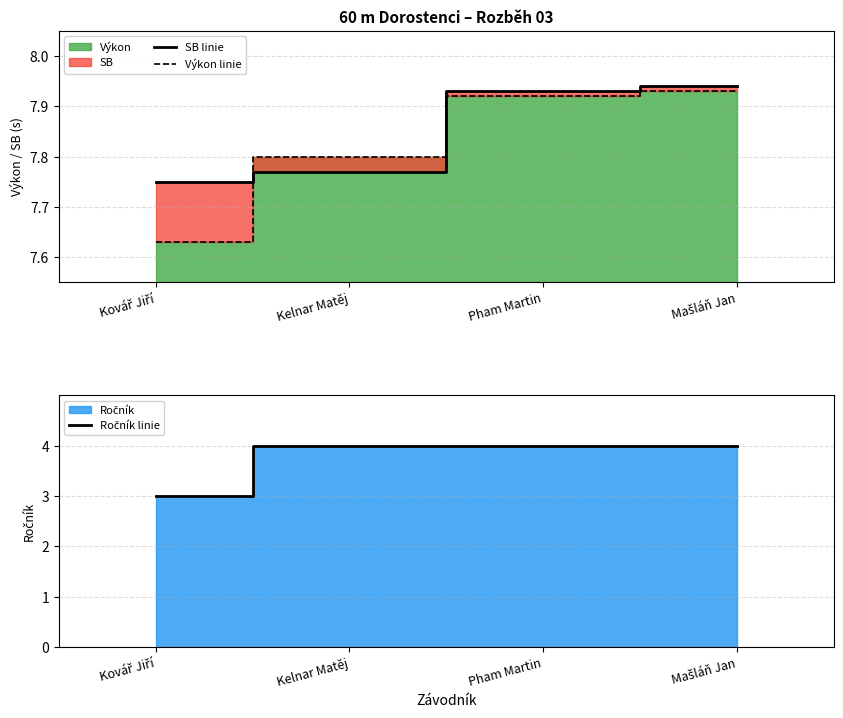

What is the label of the 3rd point from the right?

Kelnar Matěj